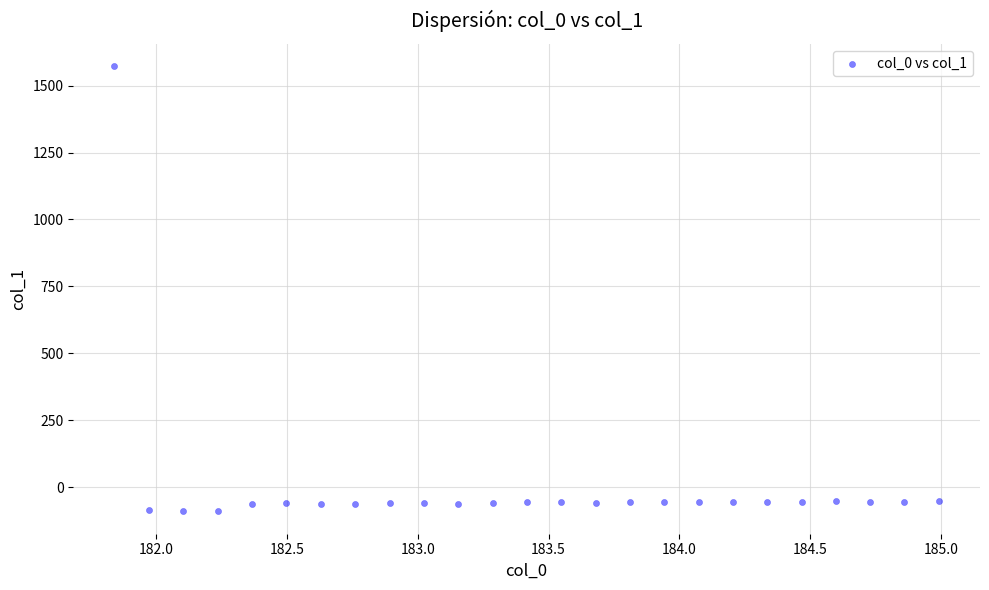

What is the range of Y values (max minus min)?

1663.9